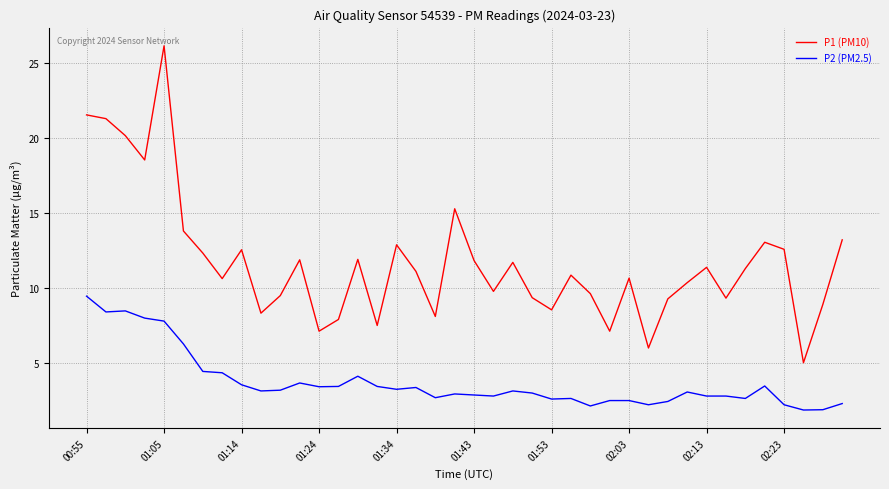

Rank the series by their average value, from highest to lowest.

P1 (PM10), P2 (PM2.5)